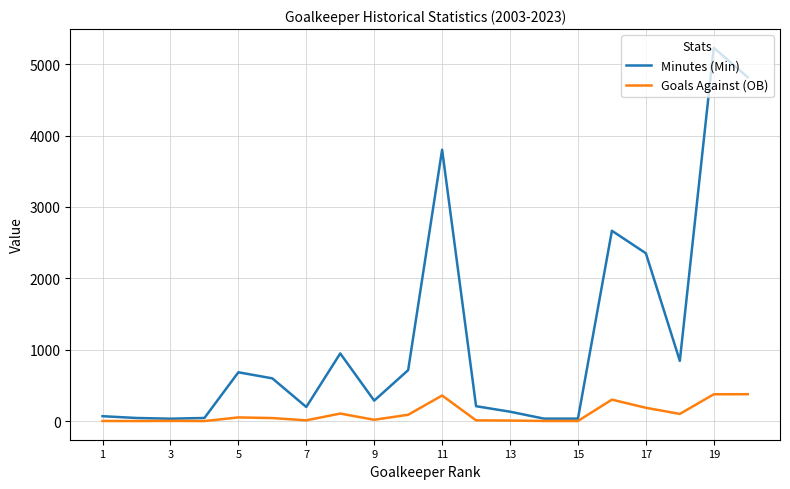

How many lines are shown in the chart?

2